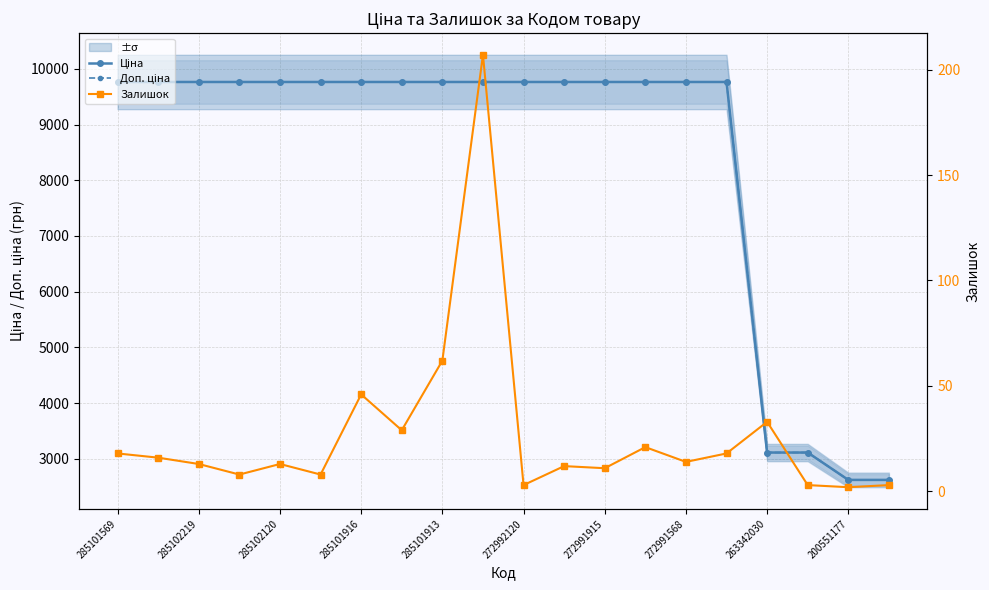

The value of Доп. ціна at 17 is 4088.1. True or false?

False